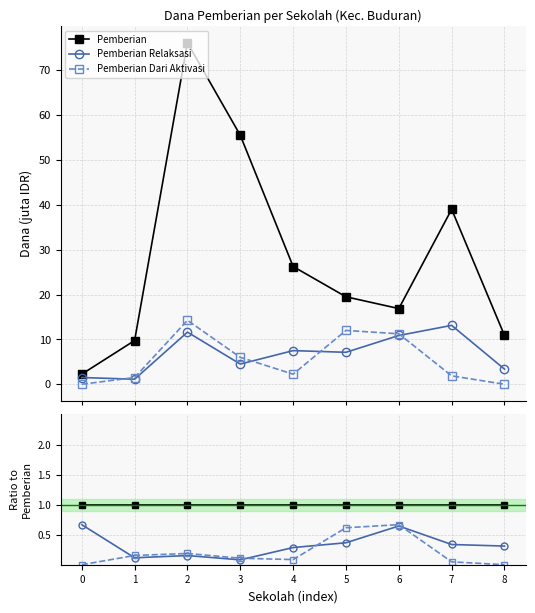

Does the chart display data point markers on the line(s)?

Yes